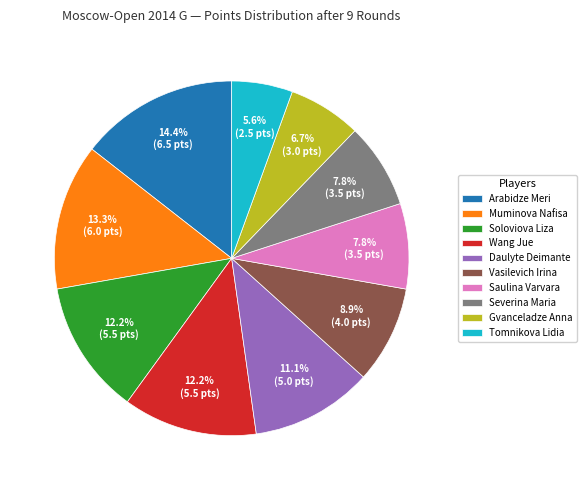

The Wang Jue slice represents 1% of the pie. True or false?

False